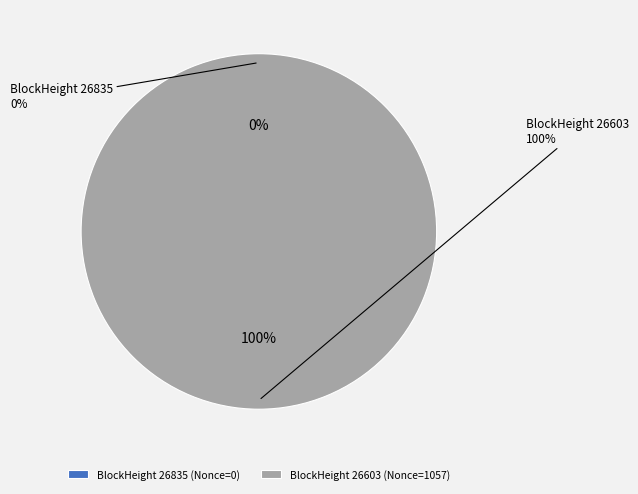

To the nearest percent, what is the difference between the 26603 and 26835 slice percentages?

100%